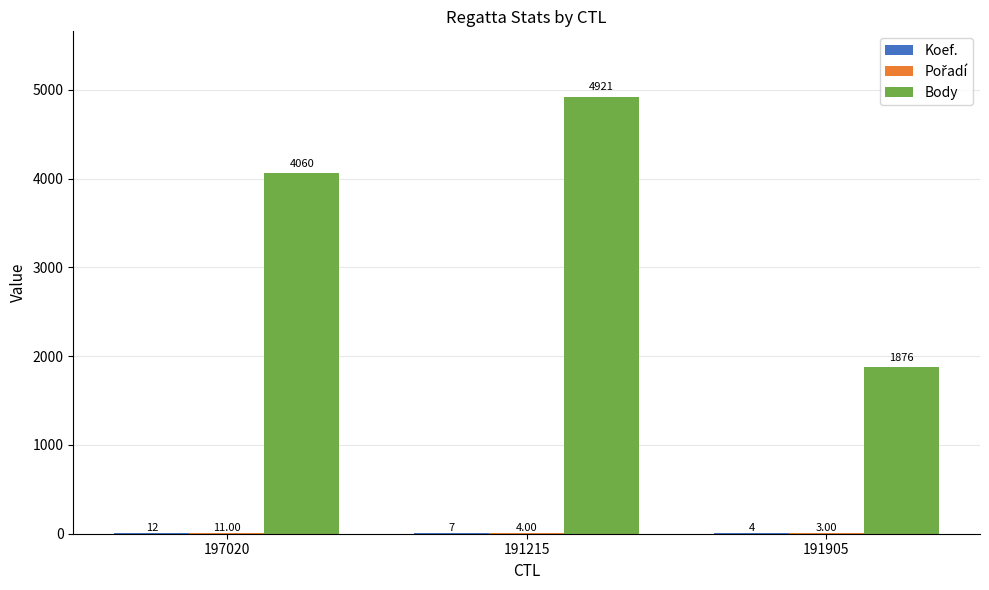

Which series has the largest total across all categories?

Body